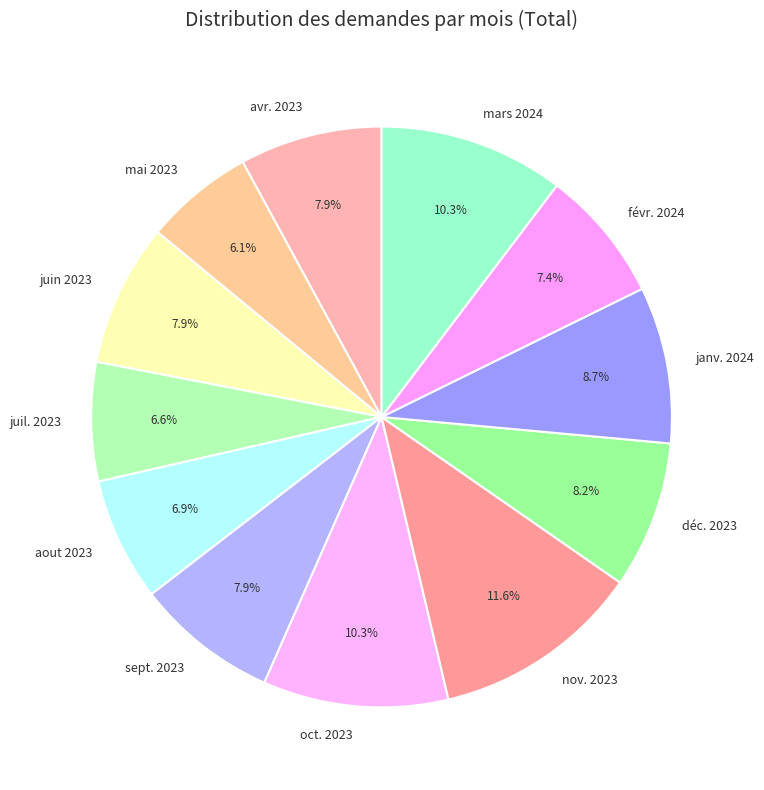

What is the smallest slice in the pie chart?

mai 2023